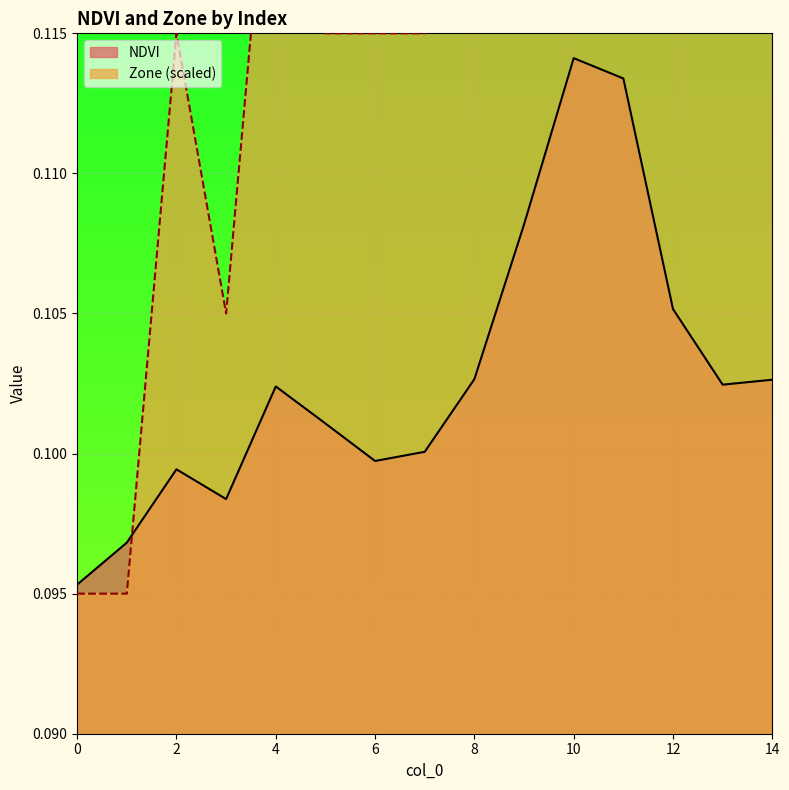

What is the average value of the Zone series?

0.1